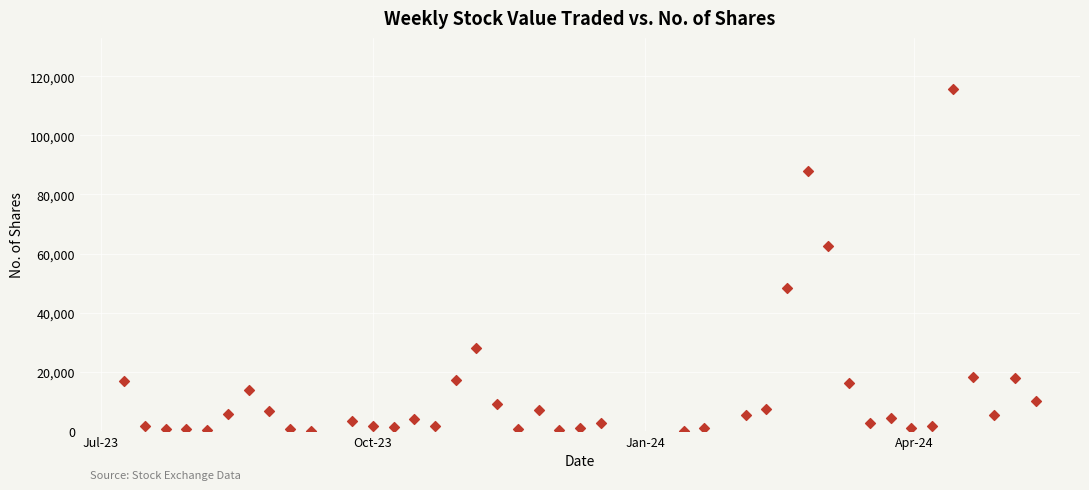

What Y value in the scatter plot is closest to 57829?

62591